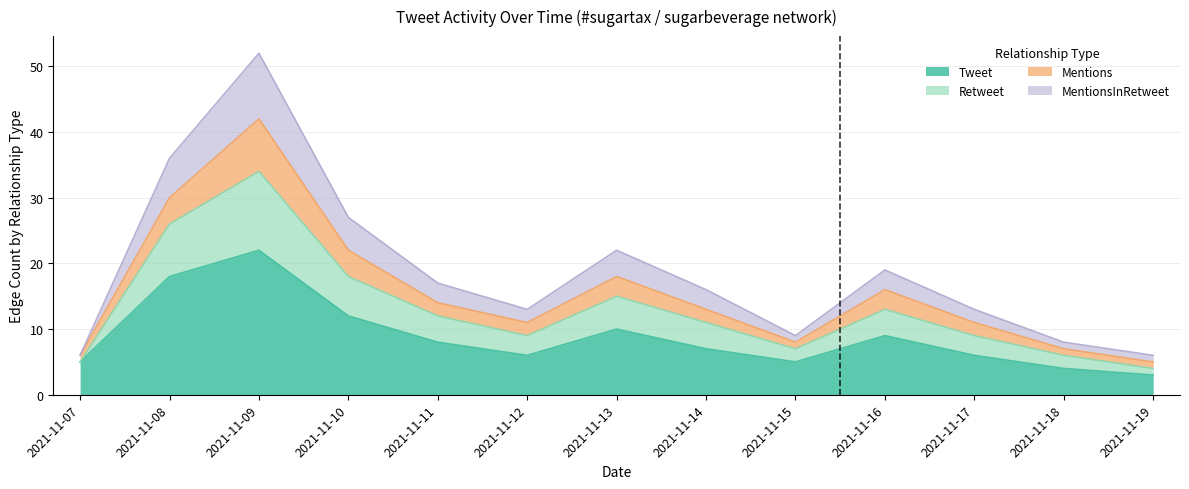

Which series changed the most between 2021-11-07 and 2021-11-13?

Retweet